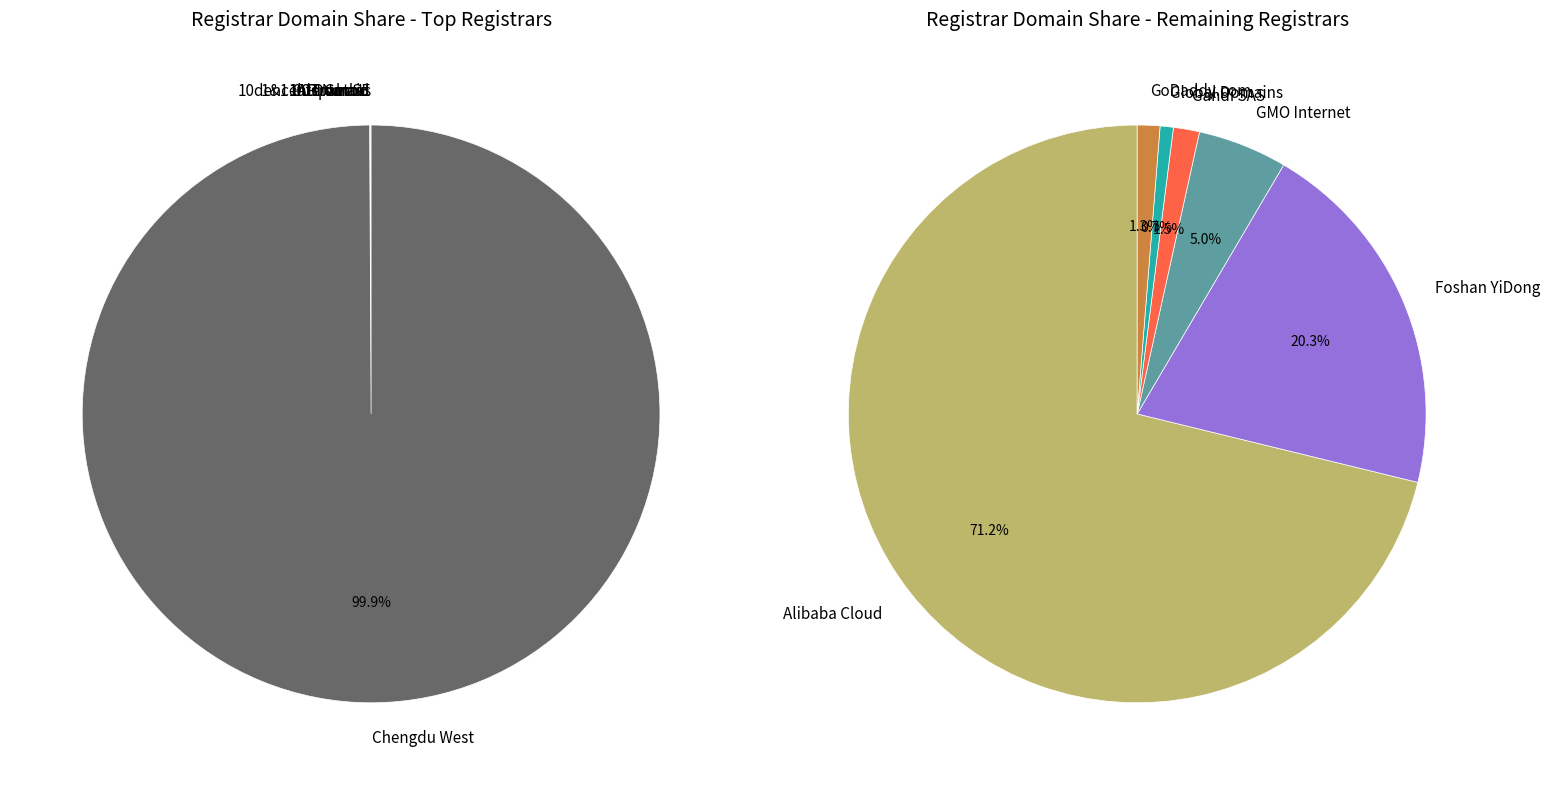

Do Foshan YiDong and Alibaba Cloud together represent more than half of the pie?

No